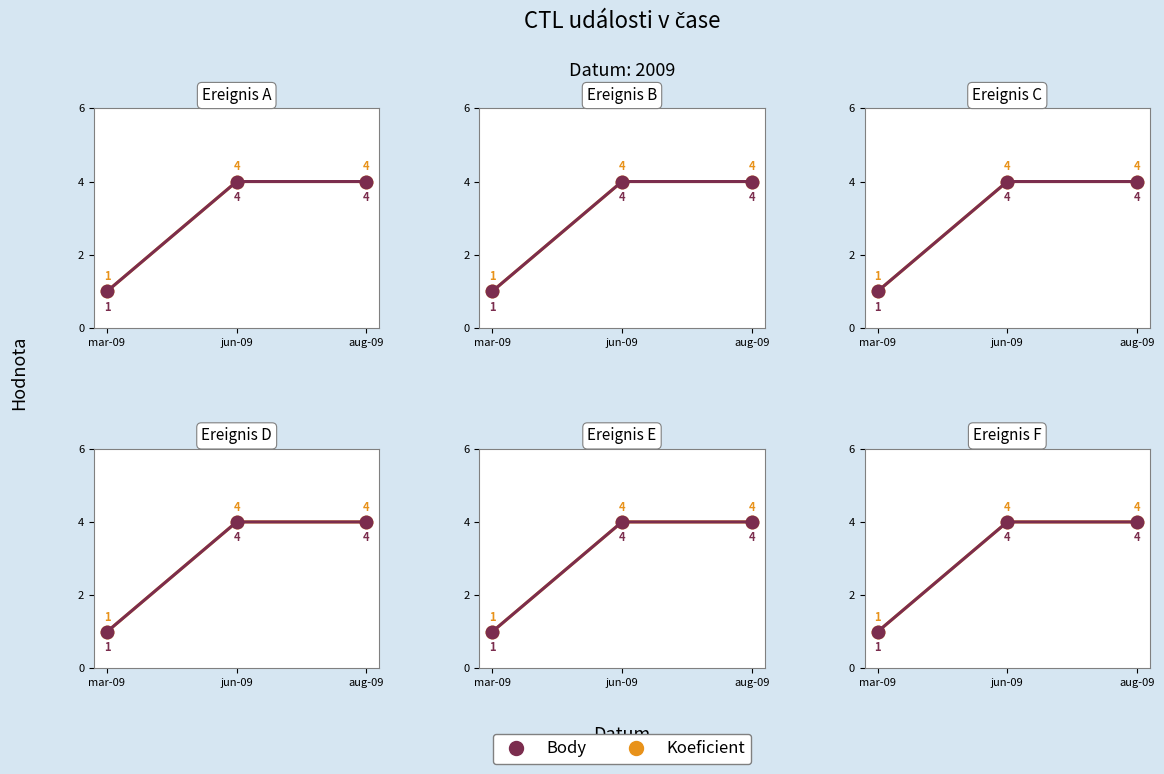

What are all the series names shown in the legend?

Koeficient, Body